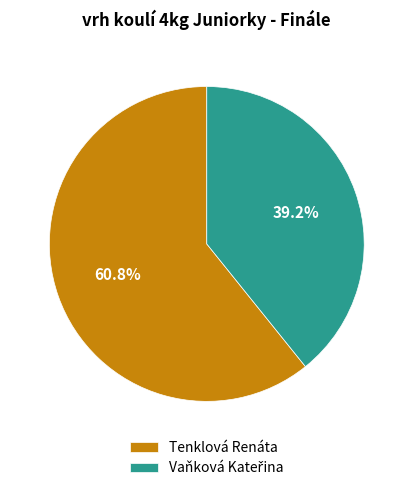

What percentage is the Tenklová Renáta slice, to the nearest percent?

61%